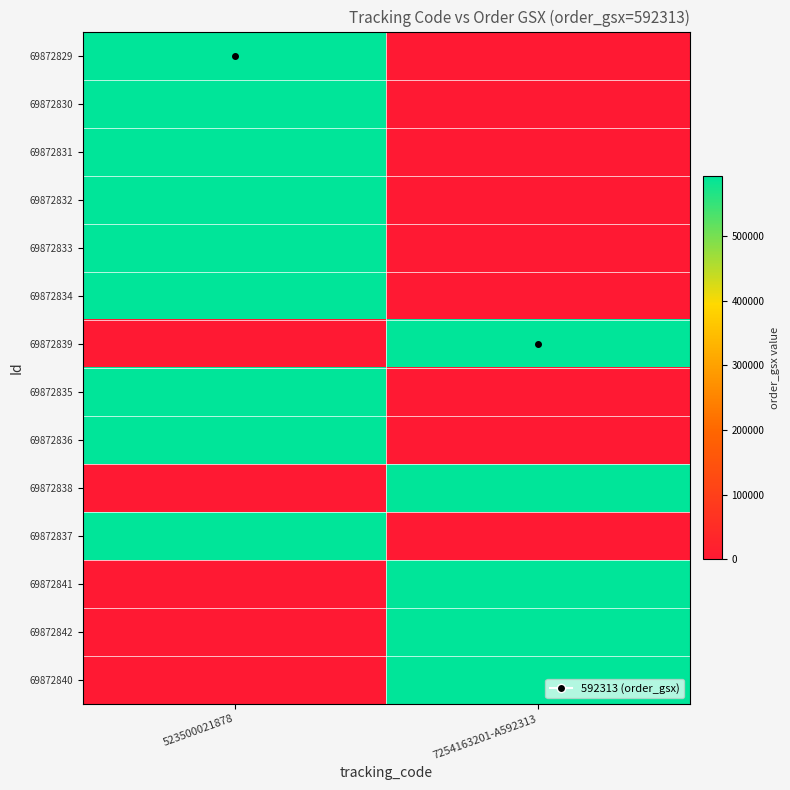

What is the maximum value shown in the chart?

592313